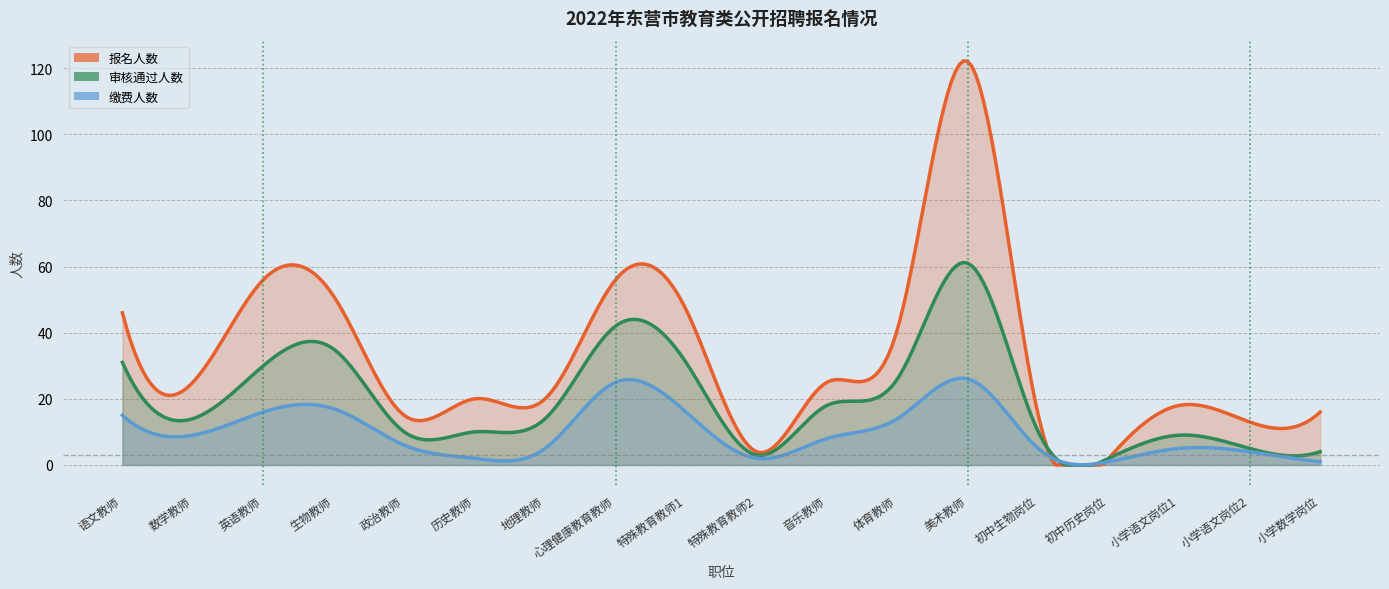

True or false: 审核通过人数 and 缴费人数 cross at least once.

False